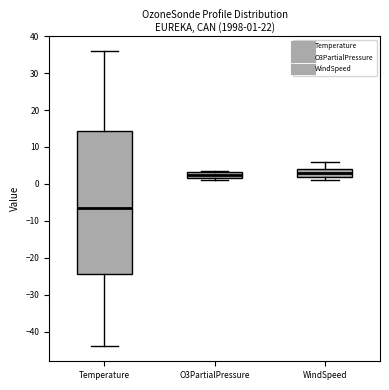

Which box is the tallest, from its lower edge to its upper edge?

Temperature